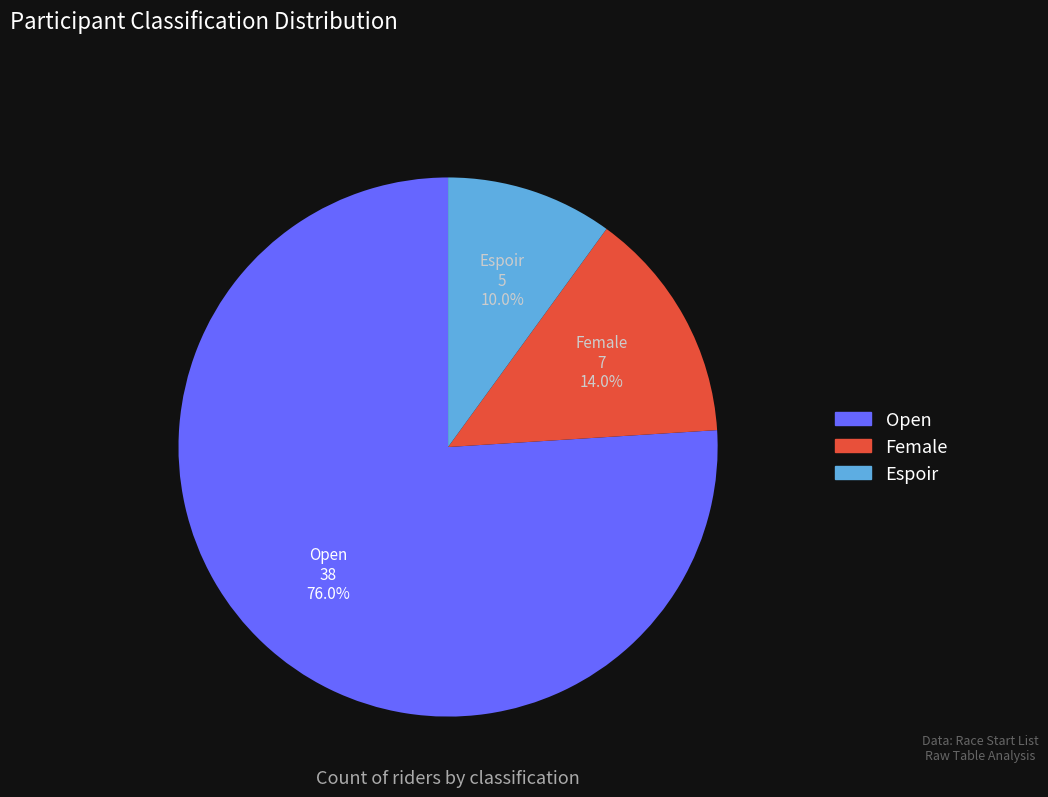

How many segments does this pie chart have?

3